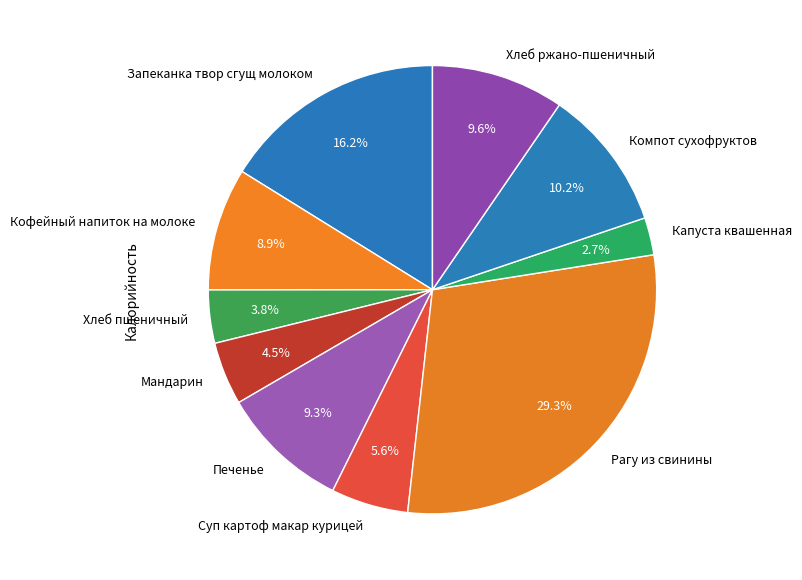

Does any single category account for the majority?

No